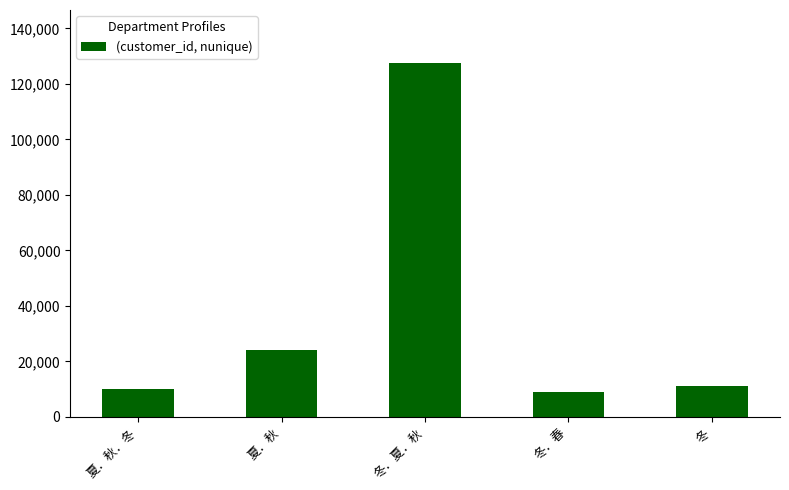

How many series are shown in this chart?

1